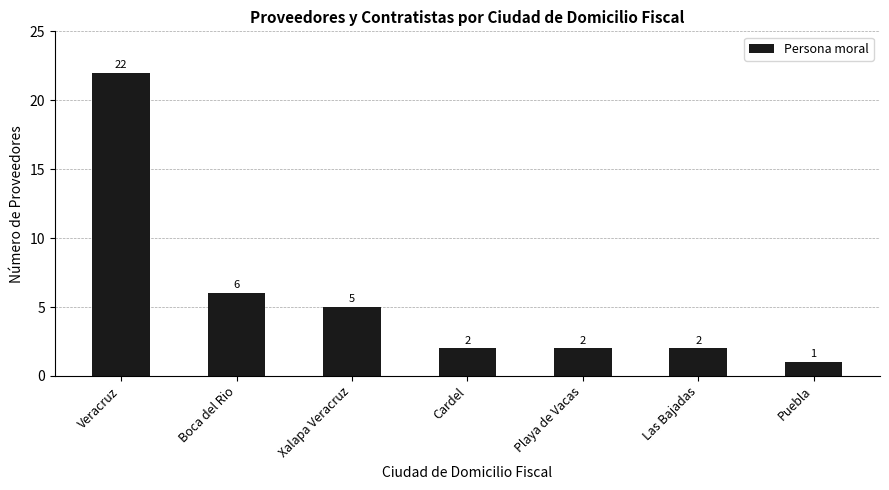

True or false: the data shows 22 at Veracruz.

True